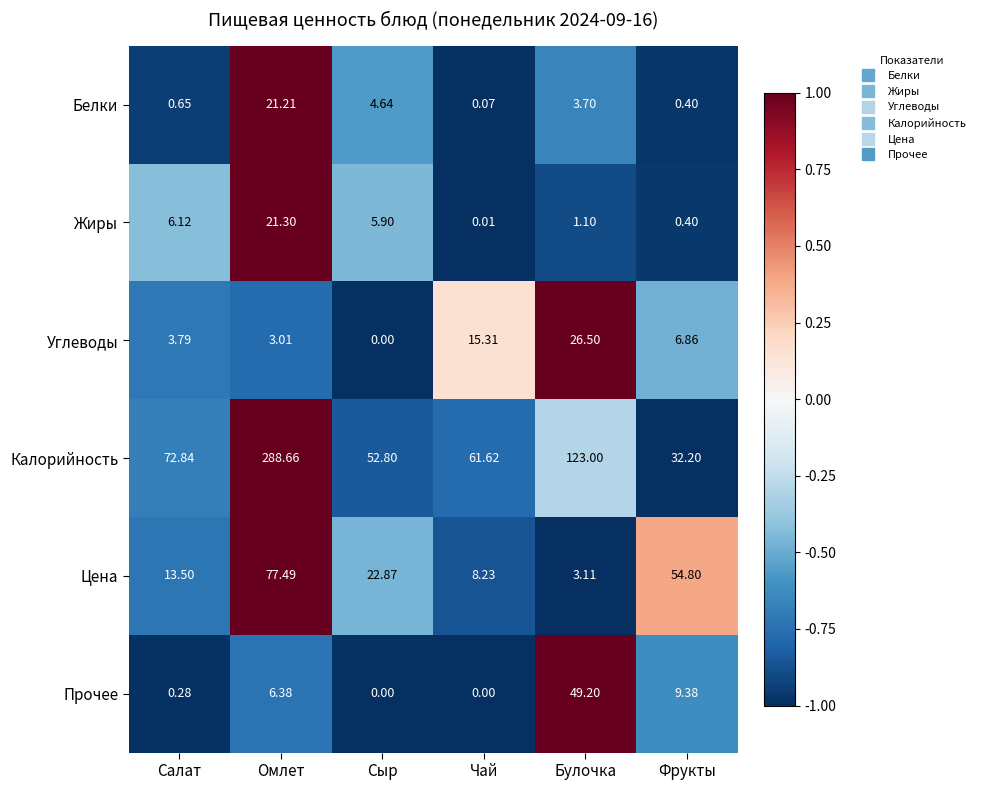

At which label is Углеводы closest to 13?

Чай